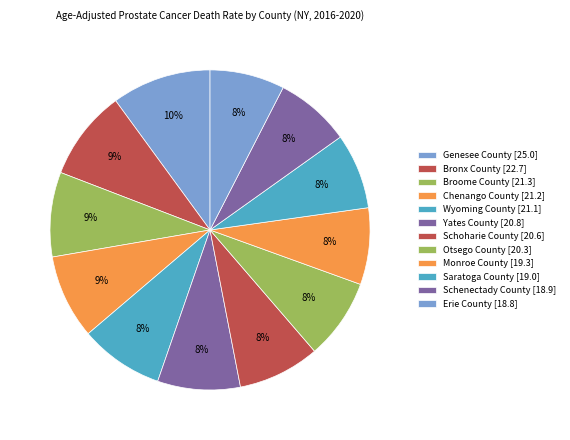

Is Broome County the majority of the pie?

No